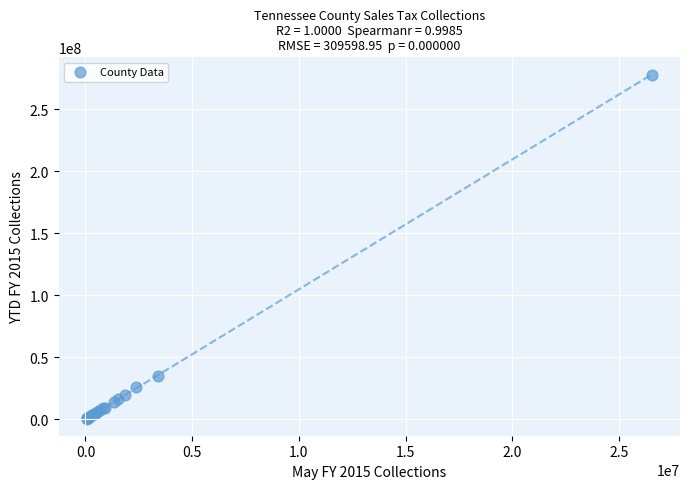

What Y value in the scatter plot is closest to 139255038?

34996879.0